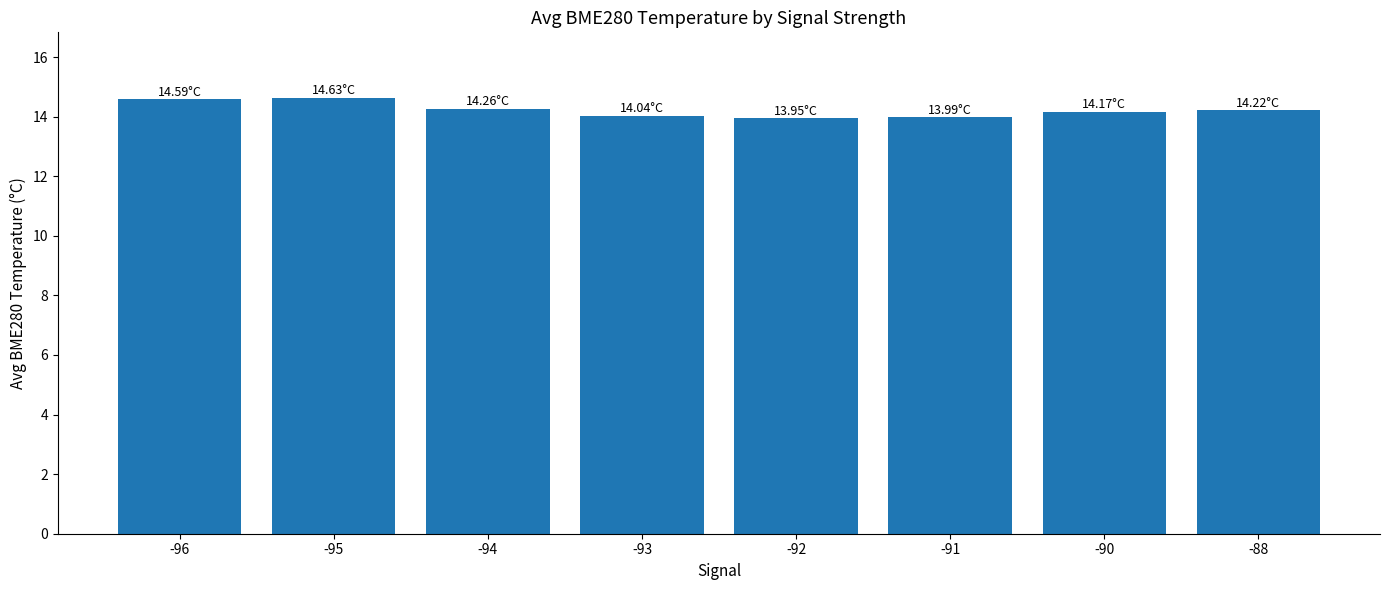

What is the change in value from -96 to -93?

-0.6